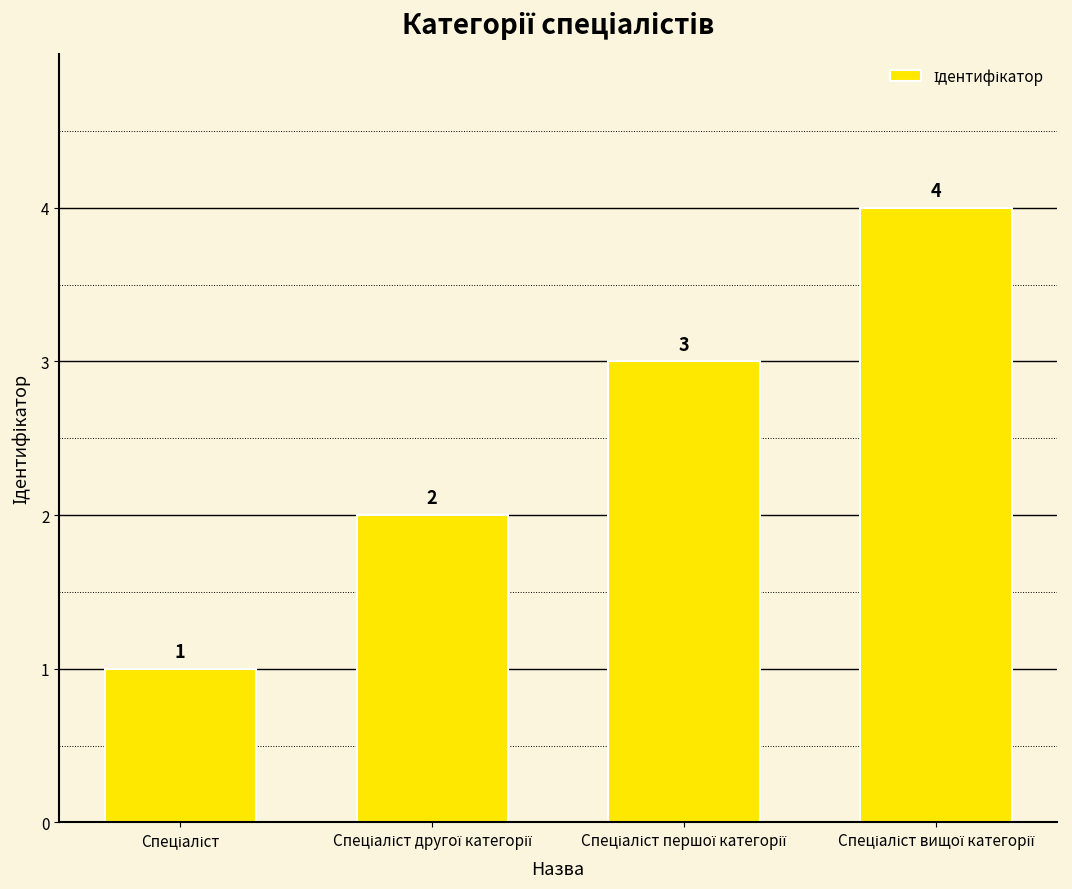

What is the value of the 1st bar from the left?

1